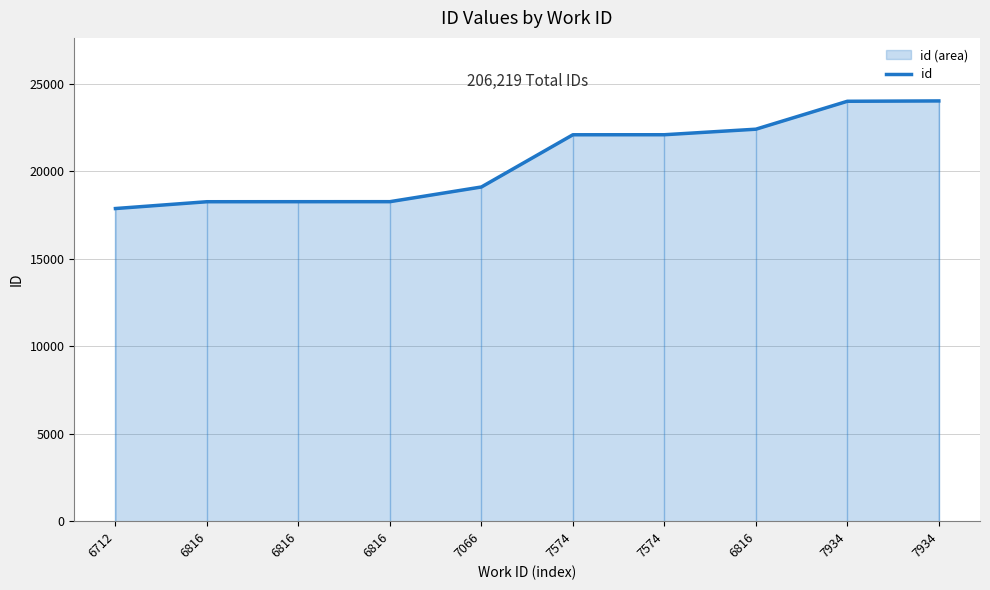

List the labels in order of value, largest first.

7934, 7934, 6816, 7574, 7574, 7066, 6816, 6816, 6816, 6712